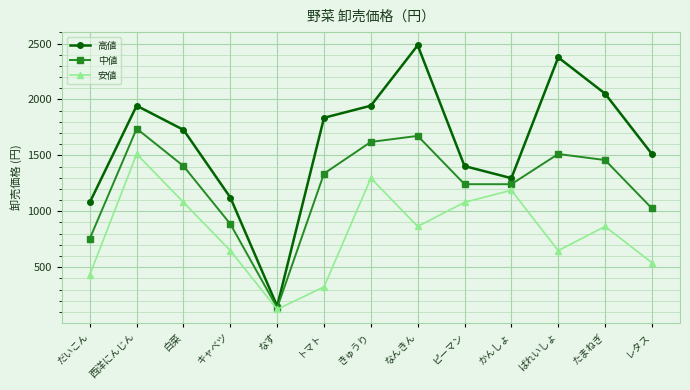

Reading left to right, what are all the values shown in this chart?

高値: だいこん=1080	西洋にんじん=1944	白菜=1728	キャベツ=1123	なす=151	トマト=1836	きゅうり=1944	なんきん=2484	ピーマン=1404	かんしょ=1296	ばれいしょ=2376	たまねぎ=2052	レタス=1512
中値: だいこん=756	西洋にんじん=1739	白菜=1404	キャベツ=886	なす=137	トマト=1337	きゅうり=1620	なんきん=1674	ピーマン=1242	かんしょ=1242	ばれいしょ=1512	たまねぎ=1458	レタス=1026
安値: だいこん=432	西洋にんじん=1512	白菜=1080	キャベツ=648	なす=123	トマト=324	きゅうり=1296	なんきん=864	ピーマン=1080	かんしょ=1188	ばれいしょ=648	たまねぎ=864	レタス=540